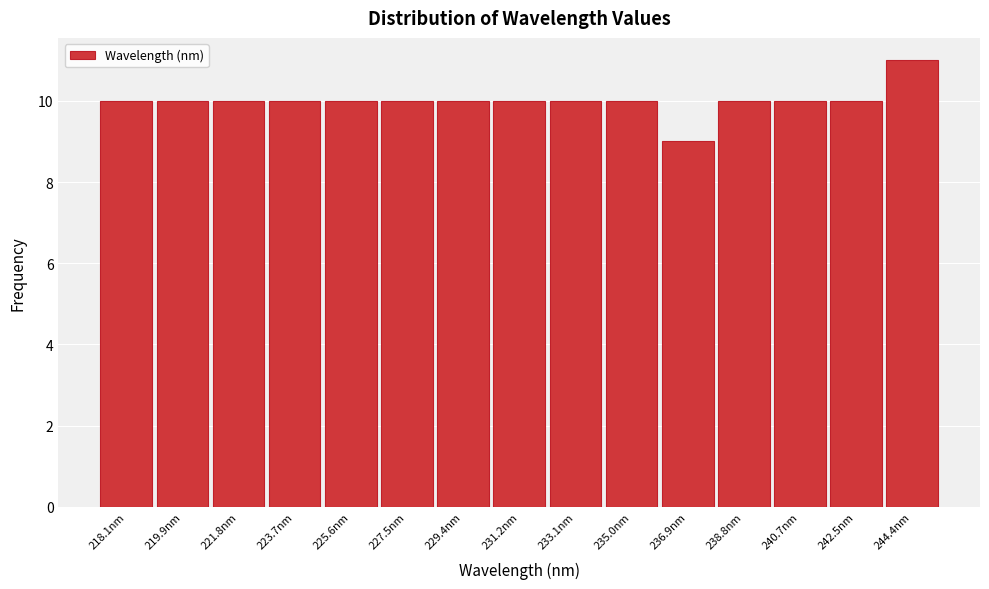

Reading left to right, list all the values displayed in this chart.

10	10	10	10	10	10	10	10	10	10	9	10	10	10	11